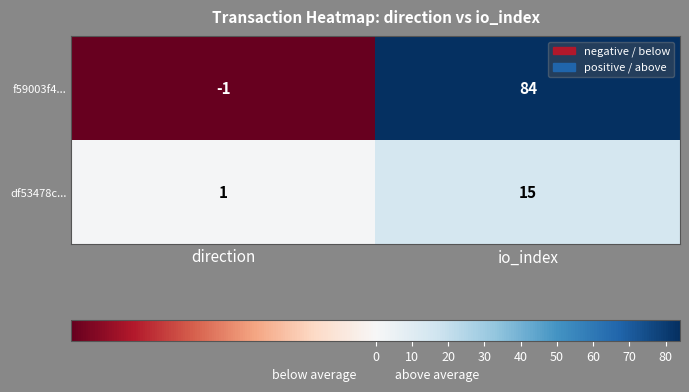

What is the difference between the f59003f4... values at io_index and direction?

85